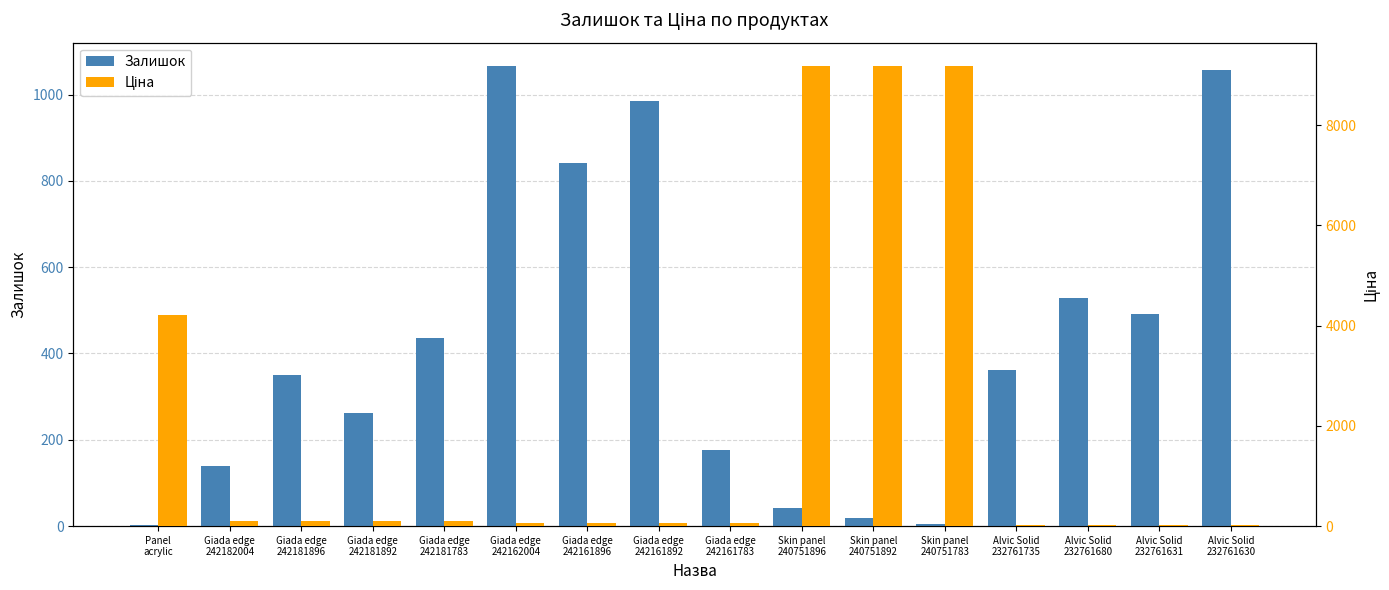

List the labels in order of Ціна value, largest first.

Skin panel
240751896, Skin panel
240751892, Skin panel
240751783, Panel
acrylic, Giada edge
242182004, Giada edge
242181896, Giada edge
242181892, Giada edge
242181783, Giada edge
242162004, Giada edge
242161896, Giada edge
242161892, Giada edge
242161783, Alvic Solid
232761735, Alvic Solid
232761680, Alvic Solid
232761631, Alvic Solid
232761630